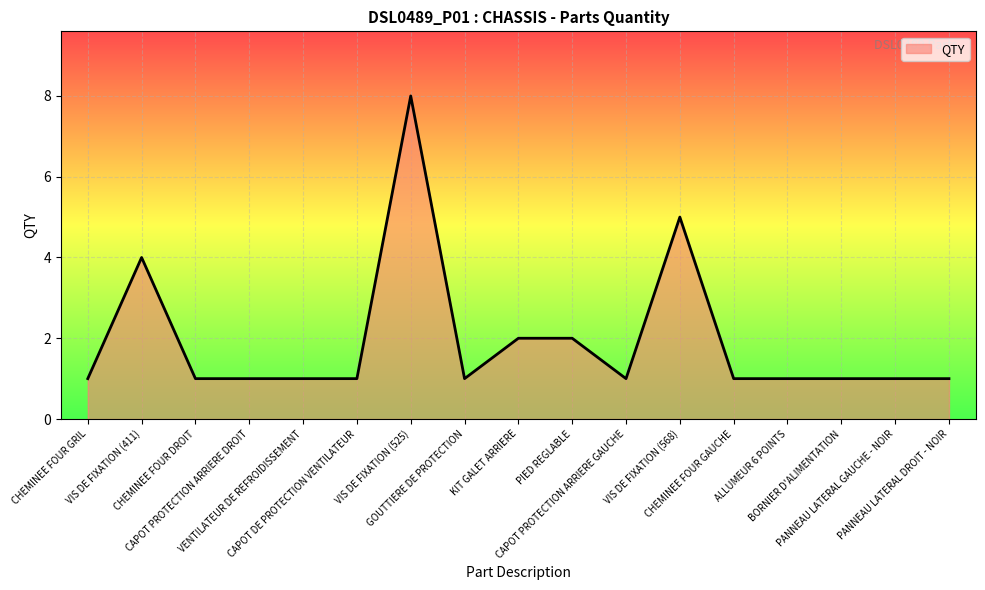

Reading left to right, extract all data points from this chart.

1	4	1	1	1	1	8	1	2	2	1	5	1	1	1	1	1